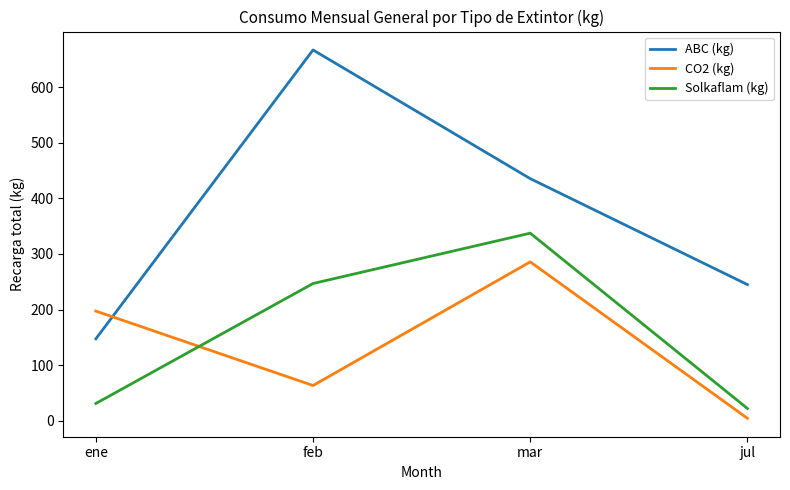

How many times do CO2 (kg) and Solkaflam (kg) cross each other?

1